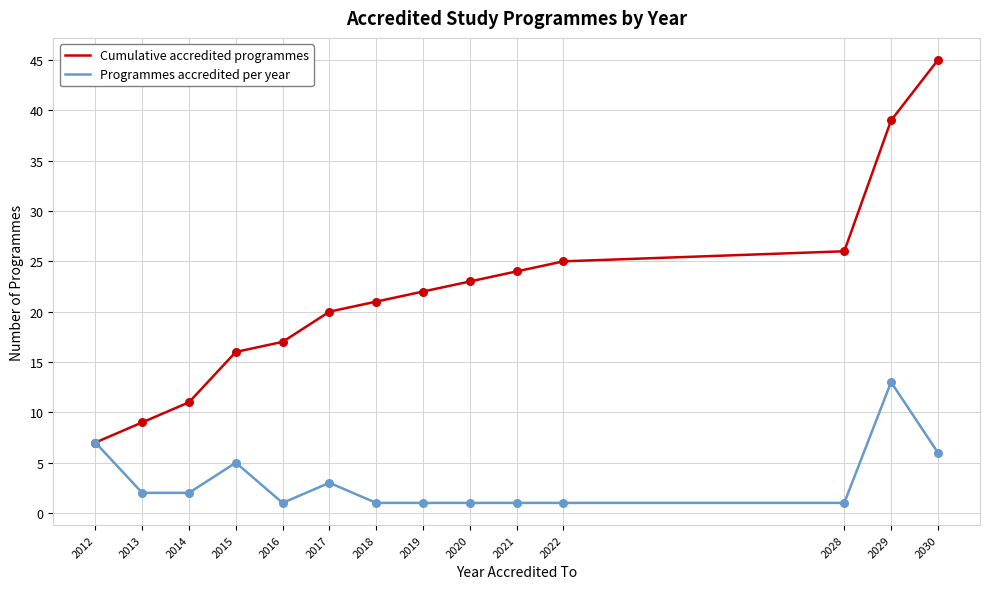

What is the total value across all series at 2012?

14